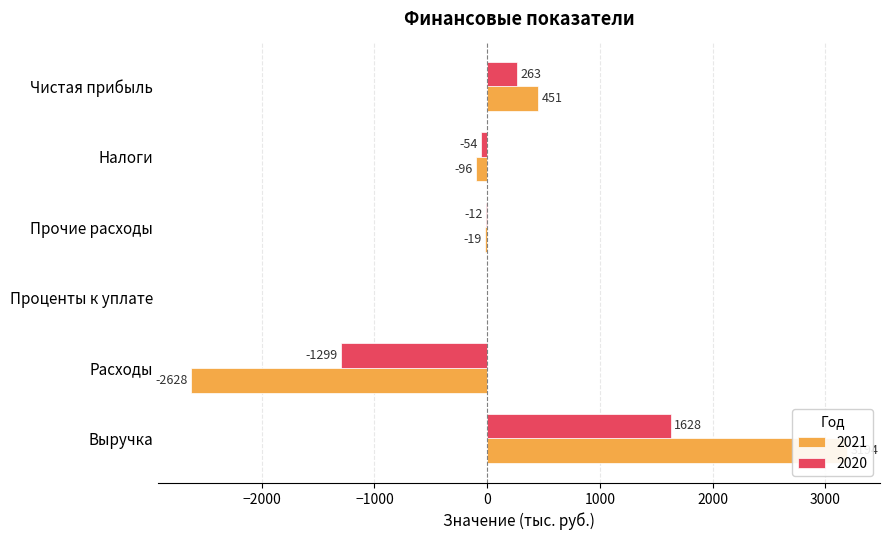

The value of 2021 at Выручка is 3194. True or false?

True